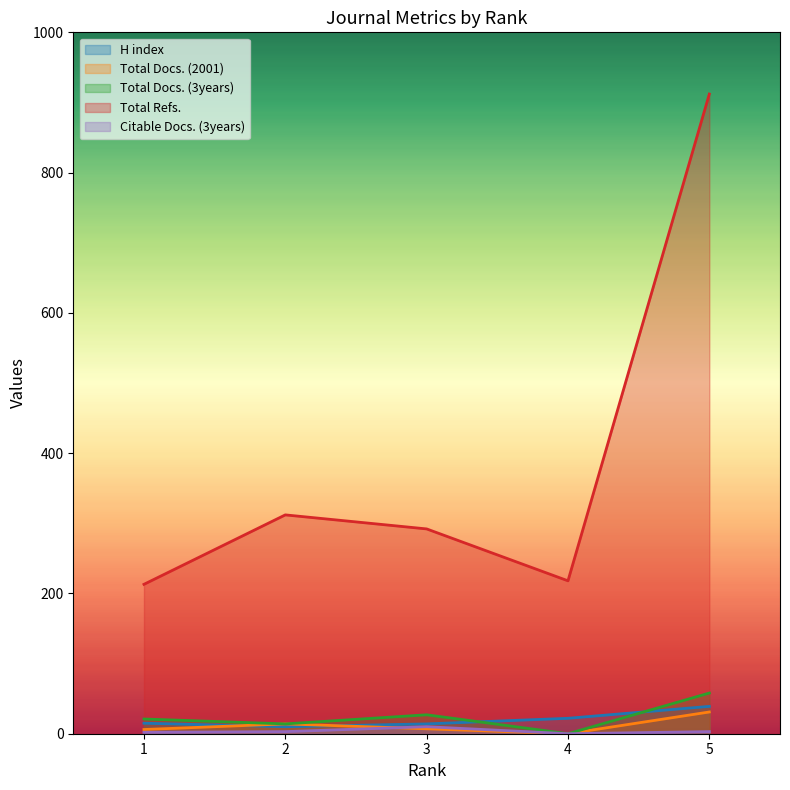

How many Citable Docs. (3years) values are between 2 and 3?

3